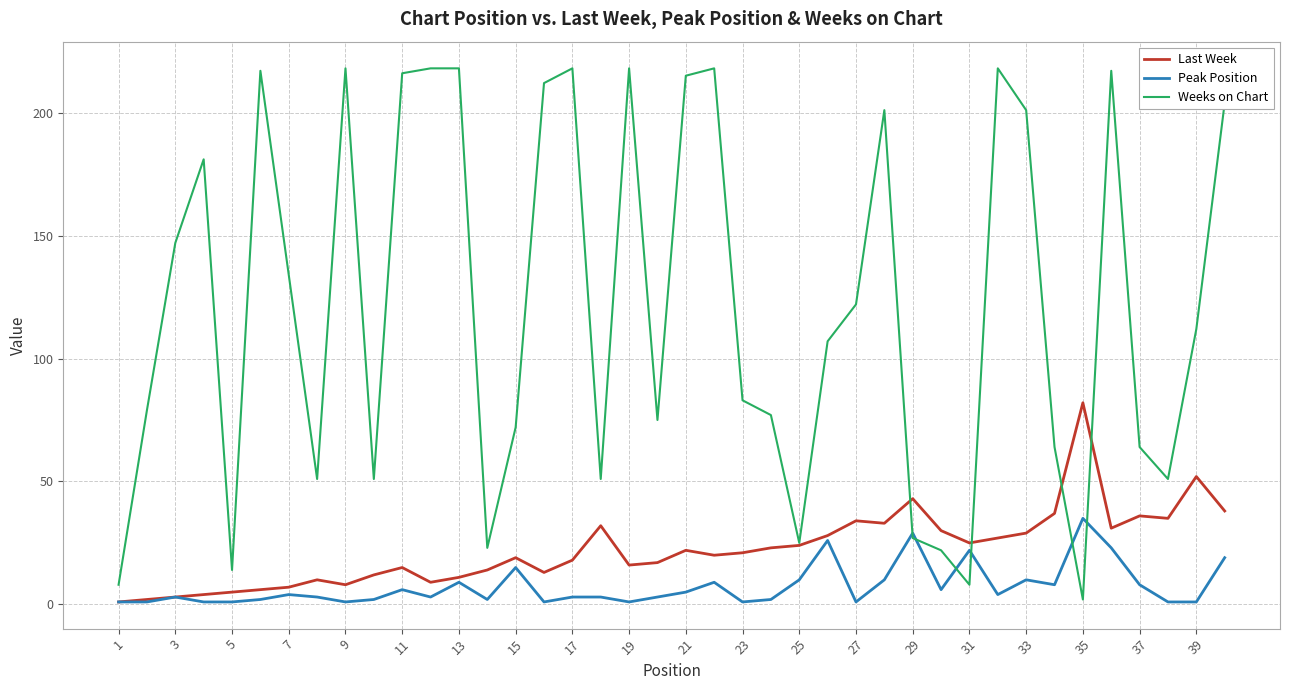

Which series has the largest range (max minus min)?

Weeks on Chart